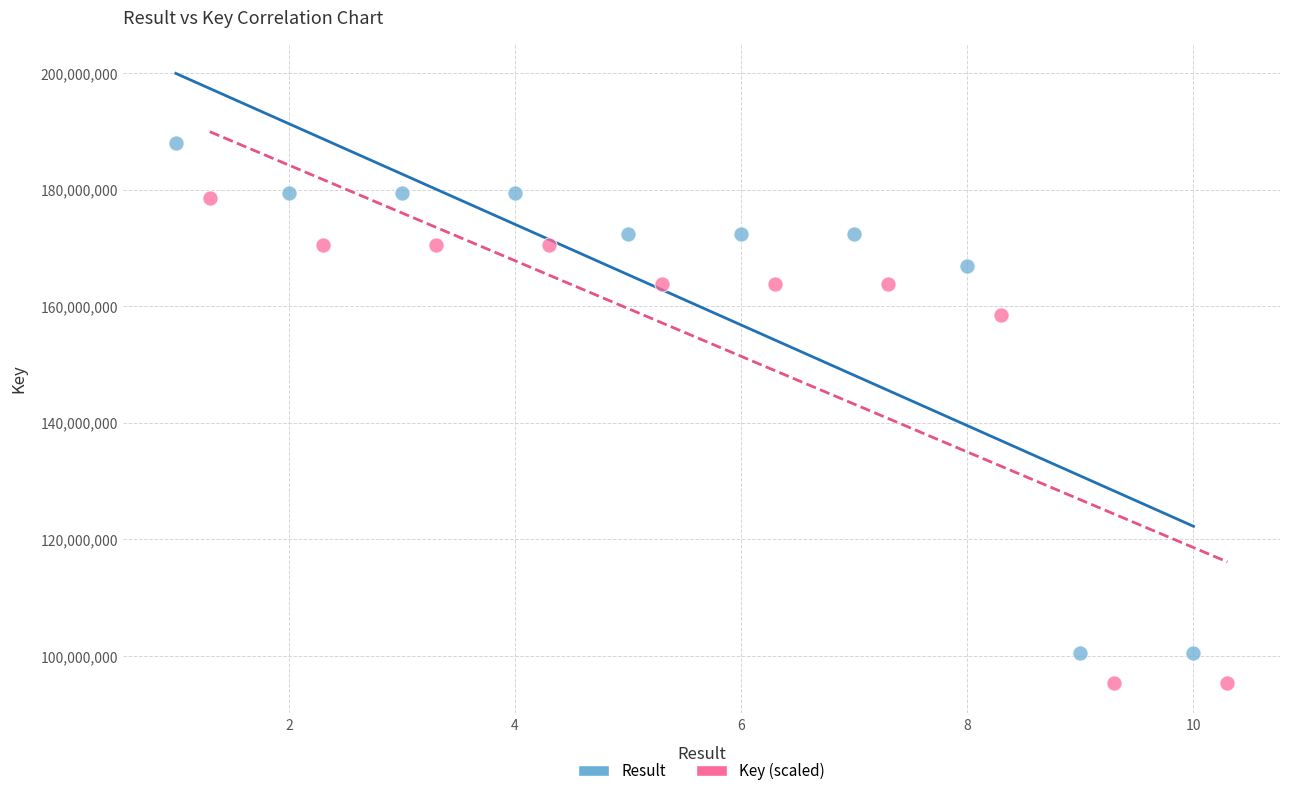

Which series contains the lowest Y value?

Key (scaled)